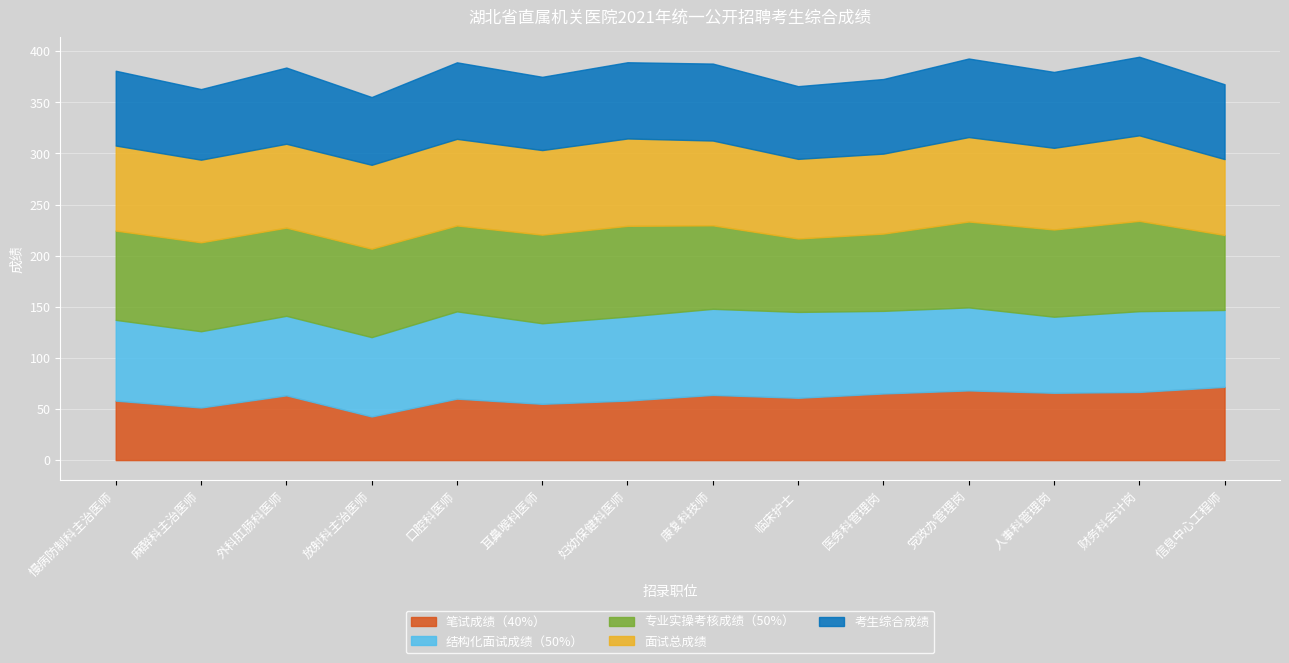

What is the lowest value of the 专业实操考核成绩（50%） series?

71.8